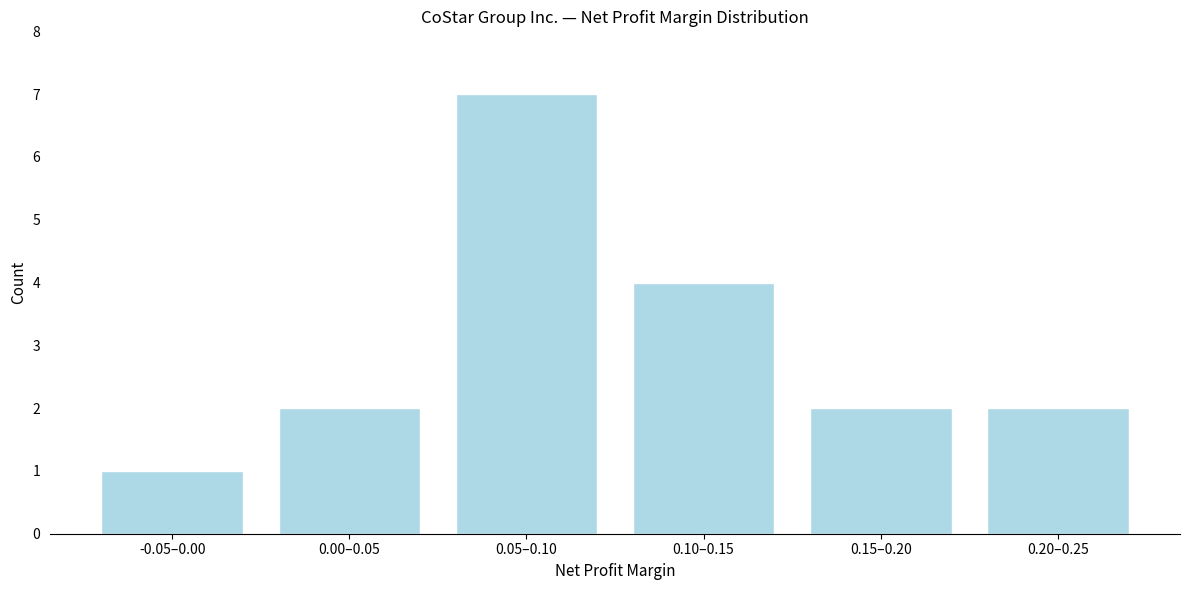

Reading left to right, transcribe all the data shown in this chart.

1	2	7	4	2	2